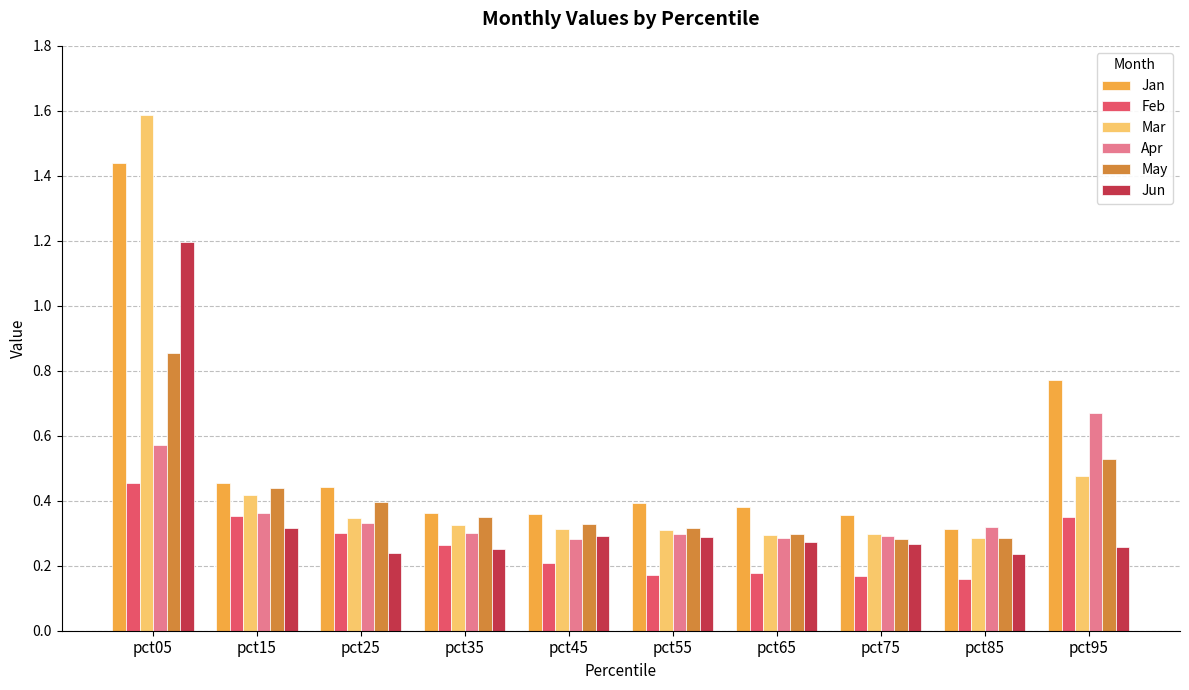

Is the value of May at pct65 greater than the value of Jan at pct95?

No